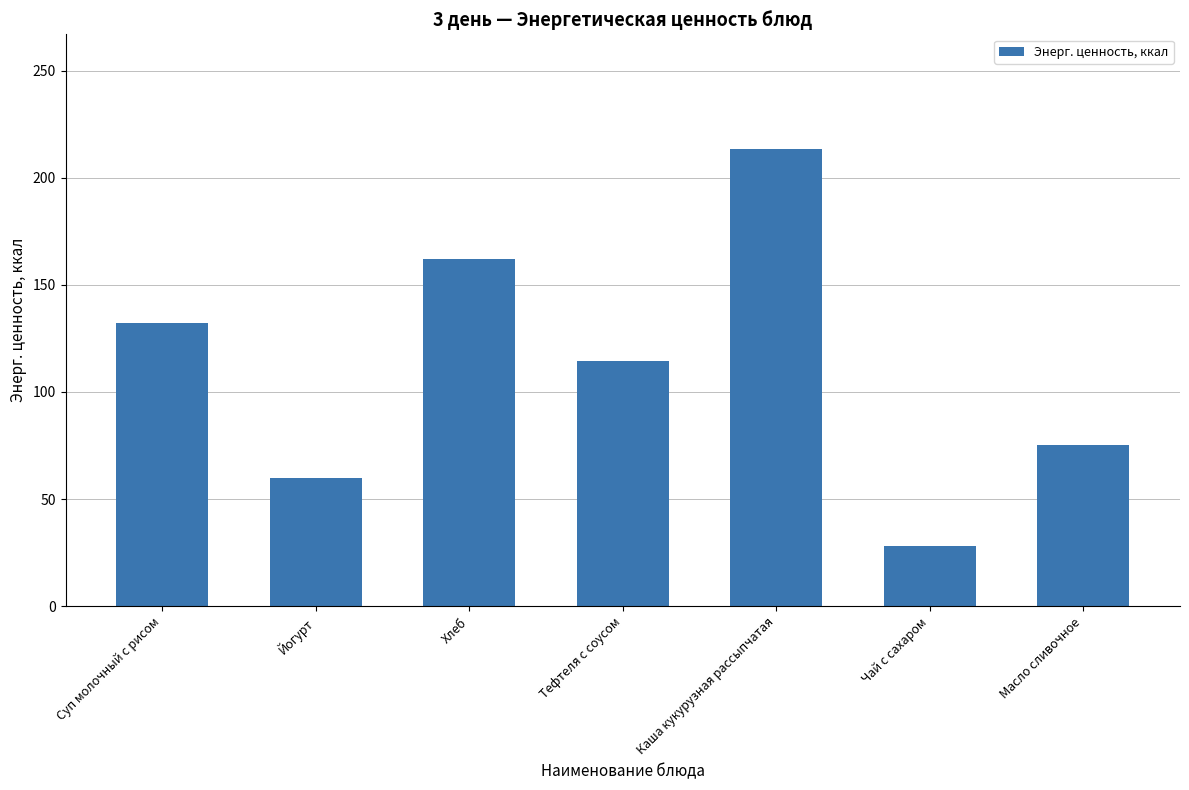

Is it true that the value at Йогурт is 60.0?

True